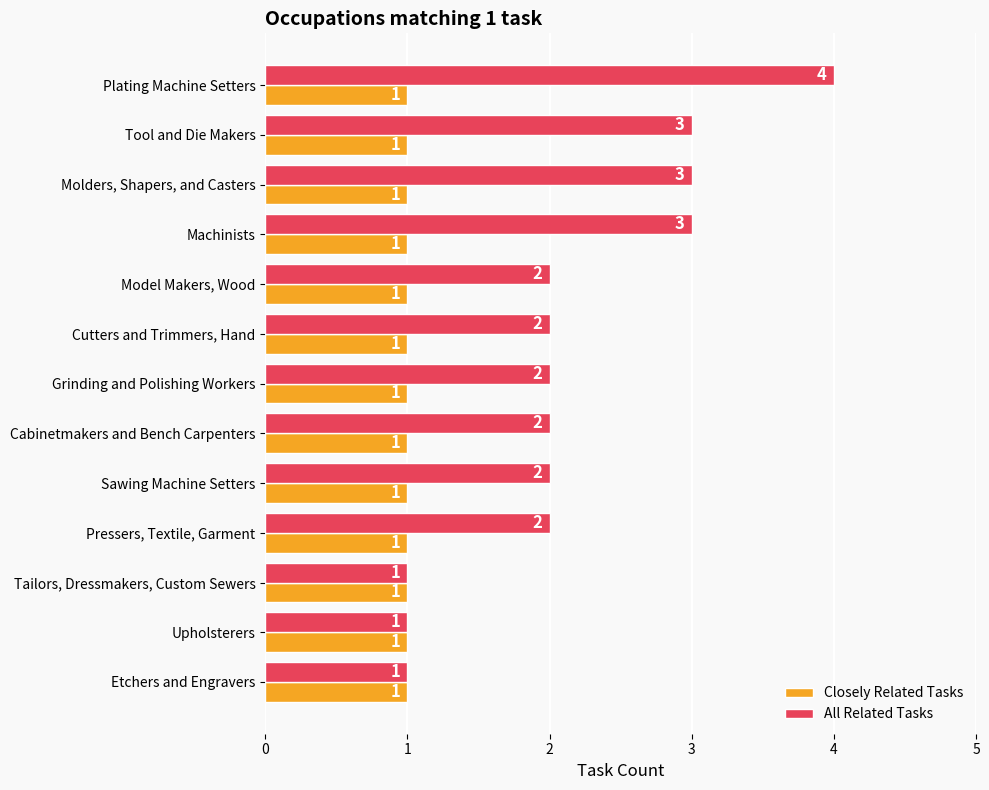

List the series in order of their overall mean, lowest first.

Closely Related Tasks, All Related Tasks